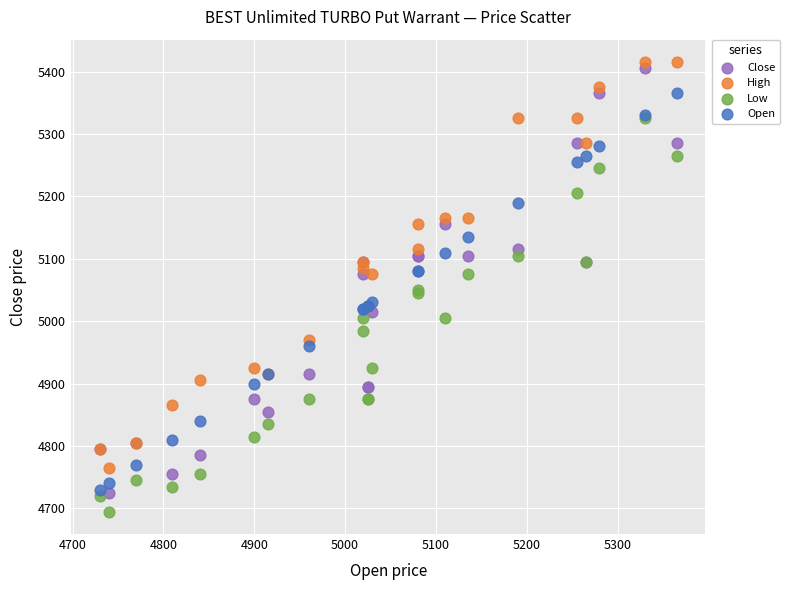

Which series has the widest spread of Y values?

Close